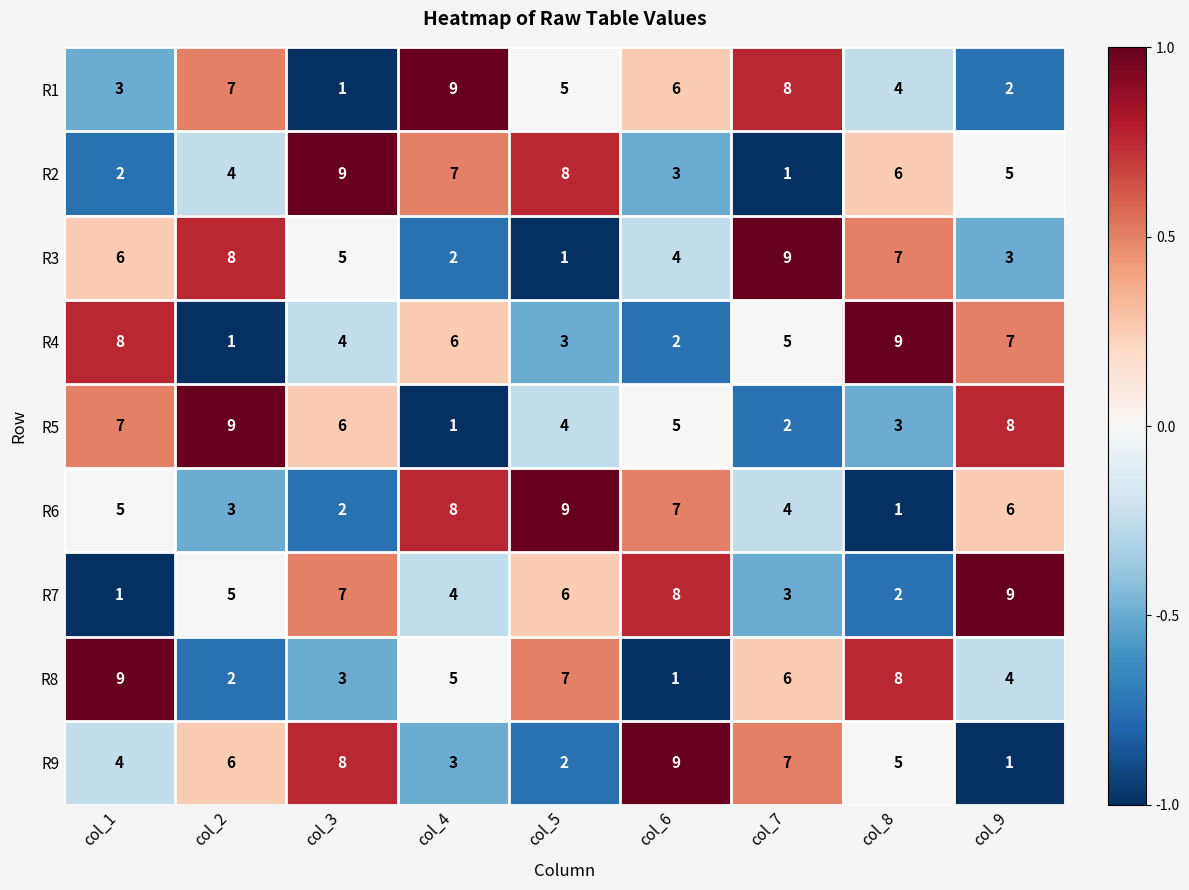

Count the R3 values in the range 3 to 7.

5